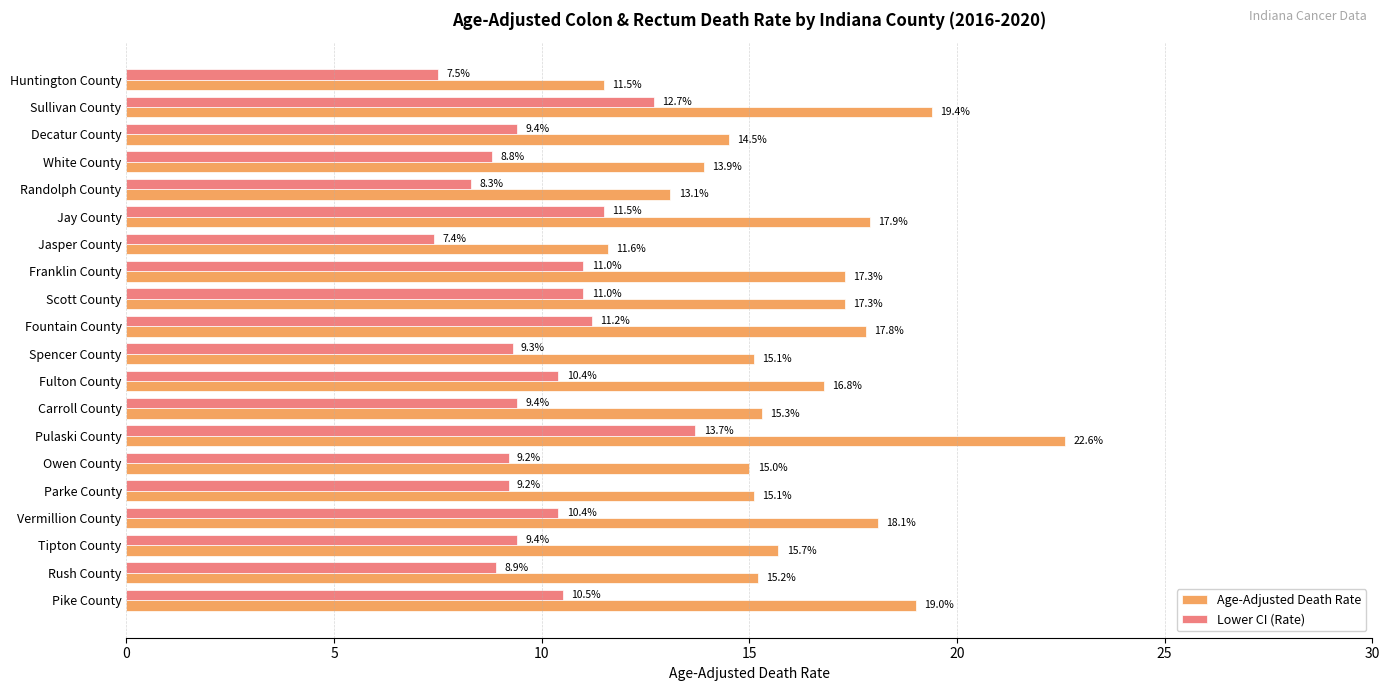

Is it true that Lower CI (Rate) equals 4.4 at Huntington County?

False